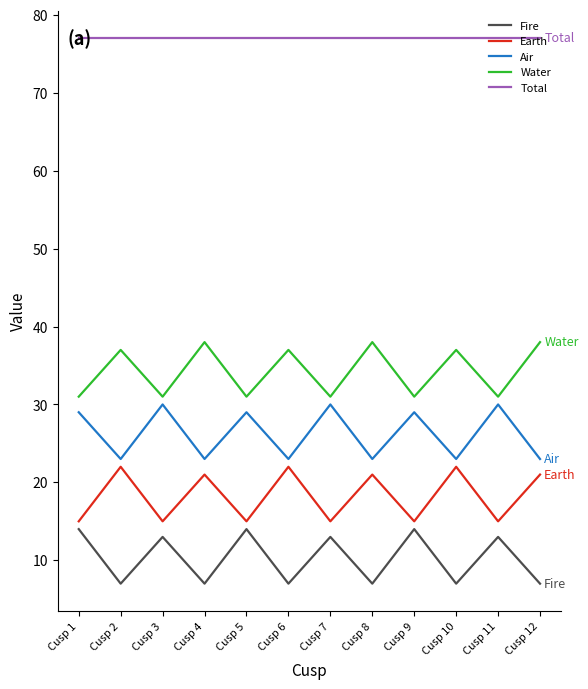

Is it true that Water equals 62 at Cusp 12?

False